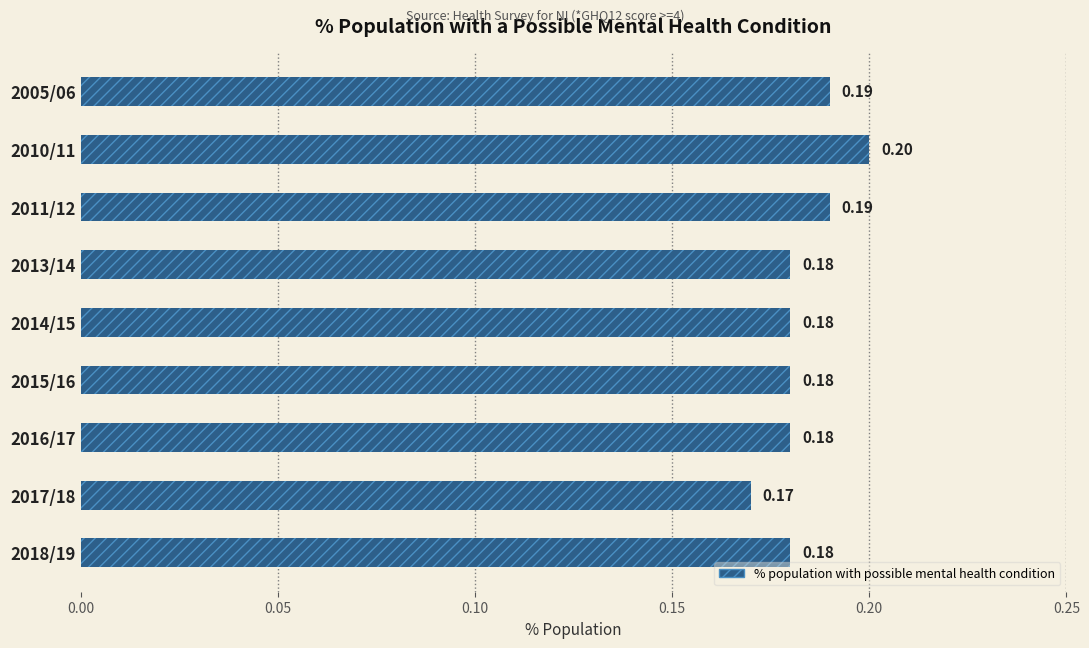

Between 2018/19 and 2013/14, which is larger?

2018/19